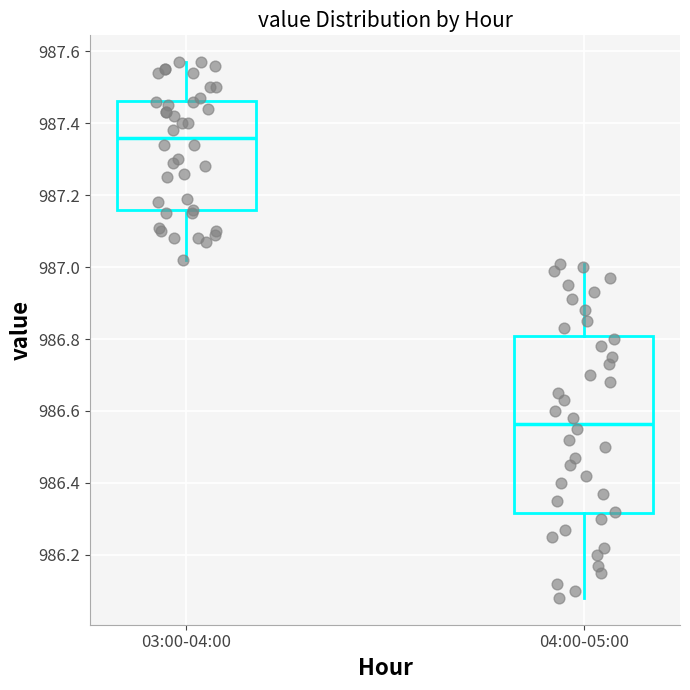

Reading left to right, transcribe this box plot: for each box, give where its median line is, the range the box spans, and where its two whiskers end, as read against the y-axis. The values are not printed on the chart, so give them approximately, as read against the axis.

03:00-04:00: median 987.36, box 987.16 to 987.46, whiskers 987.02 to 987.58
04:00-05:00: median 986.56, box 986.32 to 986.80, whiskers 986.08 to 987.02